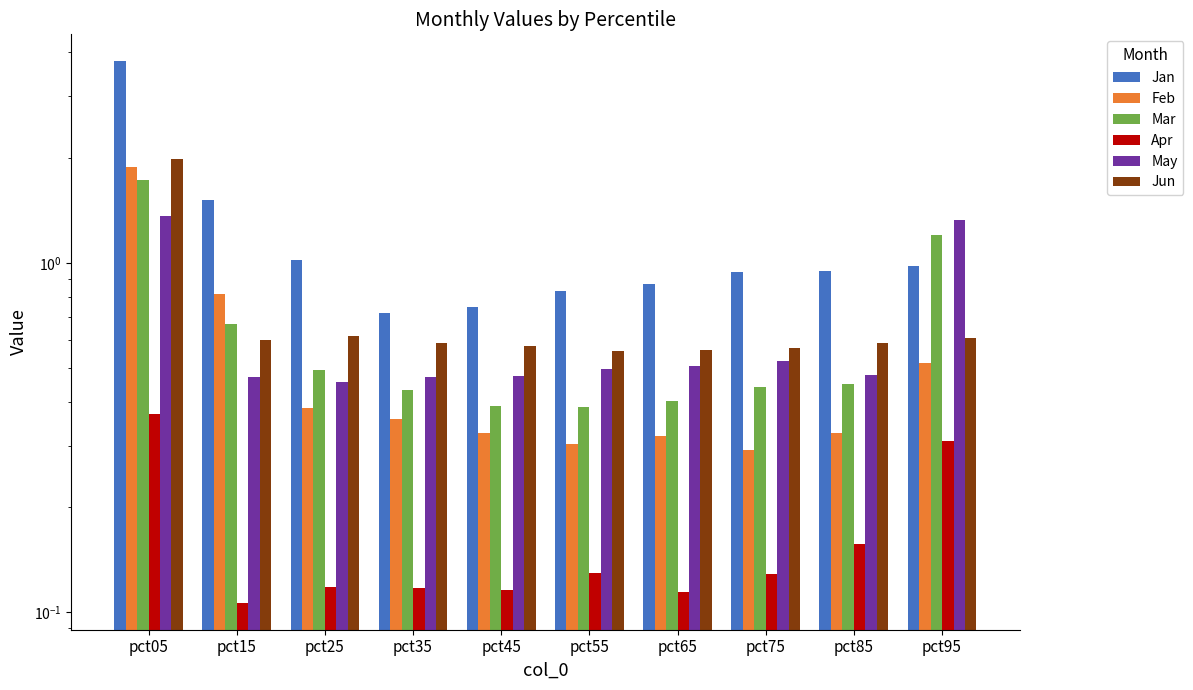

Reading left to right, list all the values displayed in this chart.

Jan: pct05=3.8	pct15=1.5	pct25=1.0	pct35=0.7	pct45=0.7	pct55=0.8	pct65=0.9	pct75=0.9	pct85=0.9	pct95=1.0
Feb: pct05=1.9	pct15=0.8	pct25=0.4	pct35=0.4	pct45=0.3	pct55=0.3	pct65=0.3	pct75=0.3	pct85=0.3	pct95=0.5
Mar: pct05=1.7	pct15=0.7	pct25=0.5	pct35=0.4	pct45=0.4	pct55=0.4	pct65=0.4	pct75=0.4	pct85=0.5	pct95=1.2
Apr: pct05=0.4	pct15=0.1	pct25=0.1	pct35=0.1	pct45=0.1	pct55=0.1	pct65=0.1	pct75=0.1	pct85=0.2	pct95=0.3
May: pct05=1.4	pct15=0.5	pct25=0.5	pct35=0.5	pct45=0.5	pct55=0.5	pct65=0.5	pct75=0.5	pct85=0.5	pct95=1.3
Jun: pct05=2.0	pct15=0.6	pct25=0.6	pct35=0.6	pct45=0.6	pct55=0.6	pct65=0.6	pct75=0.6	pct85=0.6	pct95=0.6